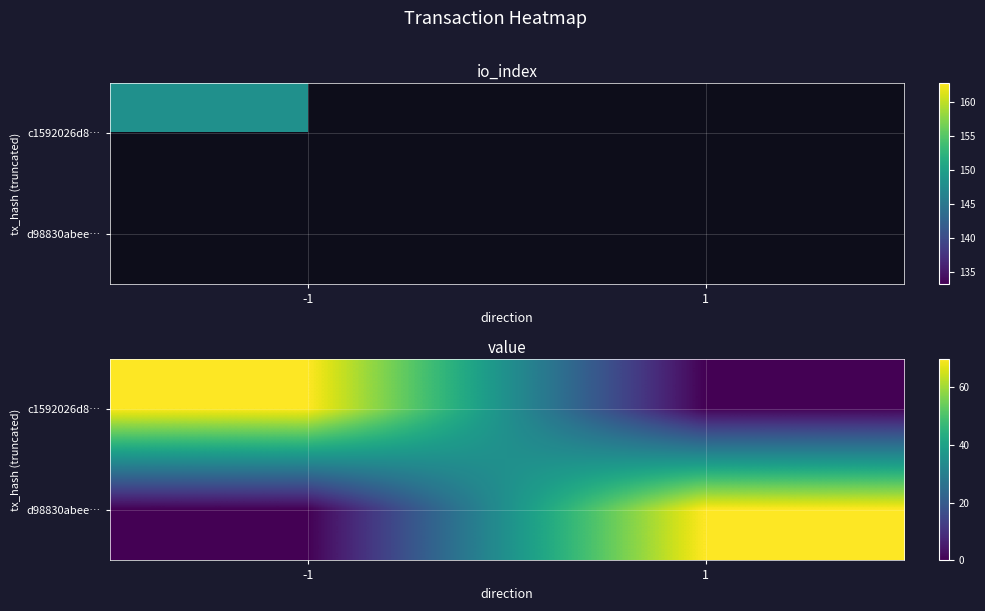

What is the difference between the maximum and minimum values in the d98830abee… series?

70.0